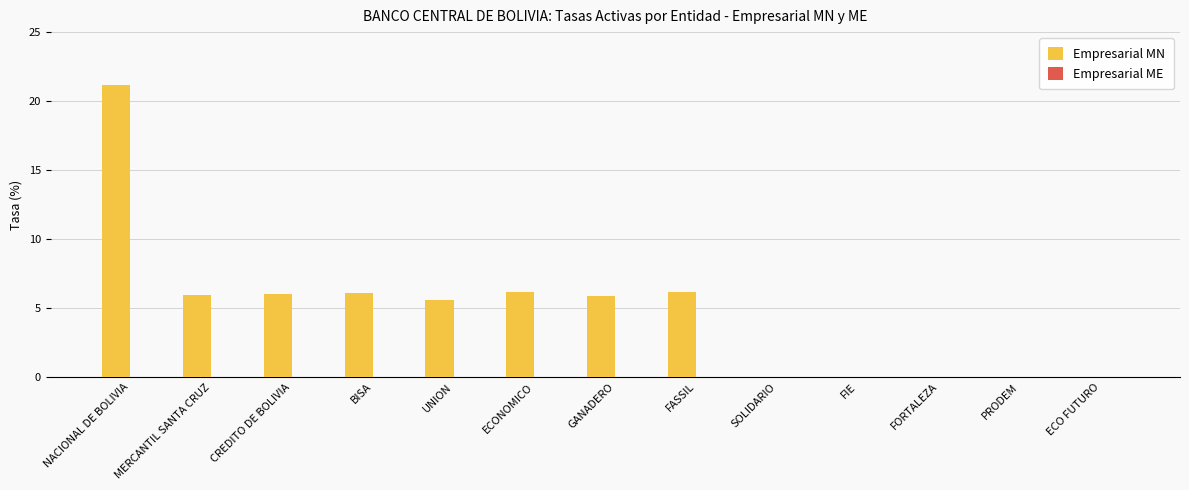

What is the sum of the values at FASSIL and UNION?

11.7